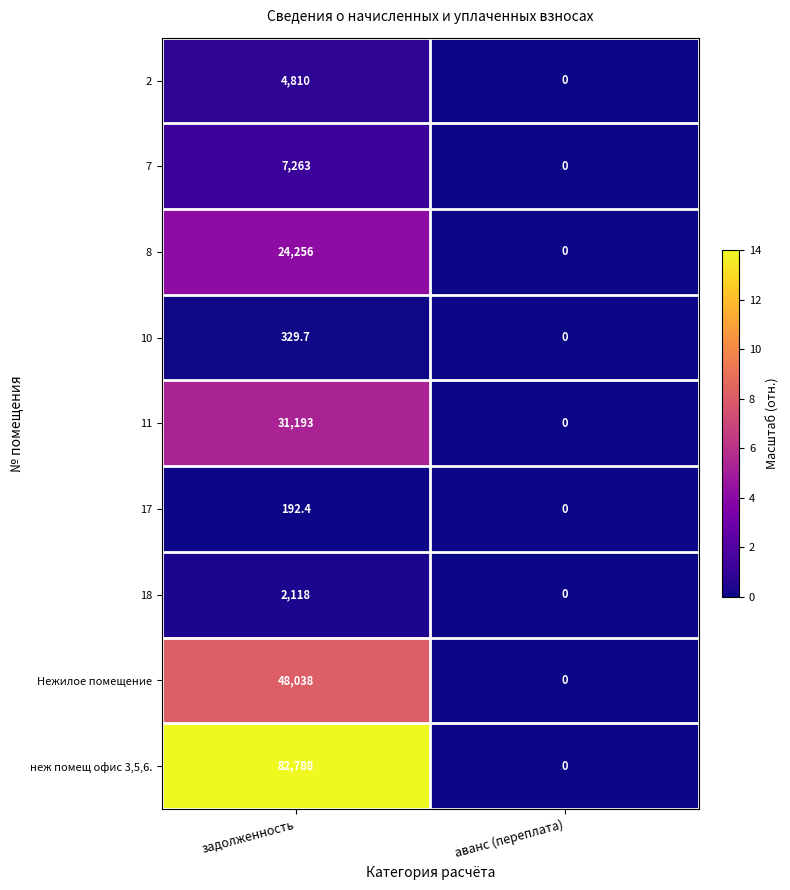

What is the sum of all 8 values?

24256.0